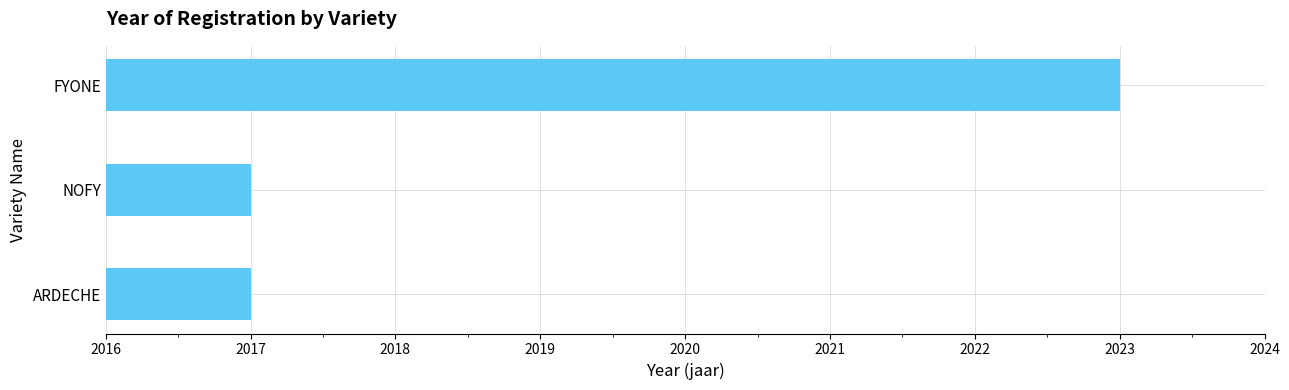

Approximately how many times larger is the value at ARDECHE compared to FYONE?

1.0